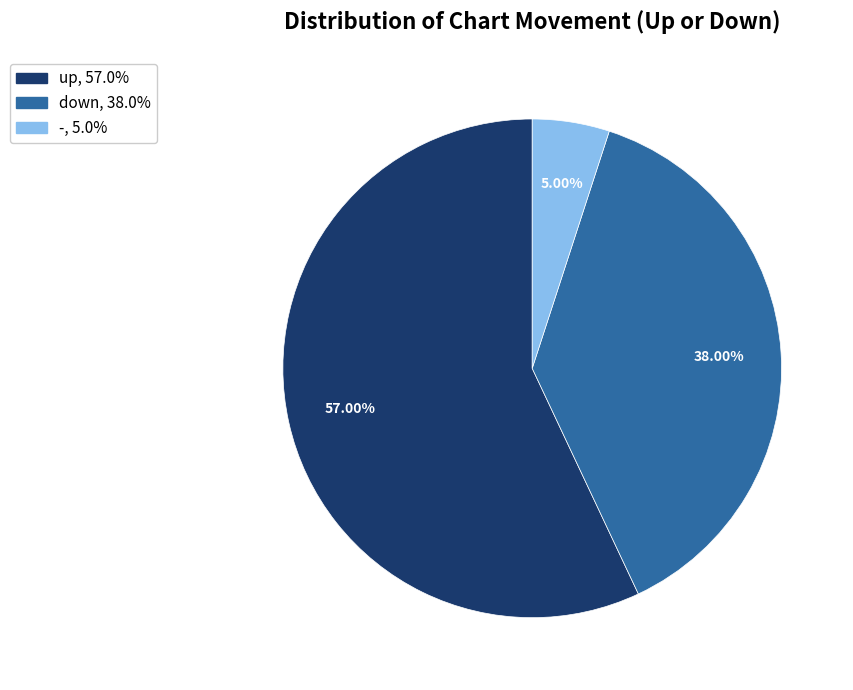

Is the sum of up and down greater than half?

Yes